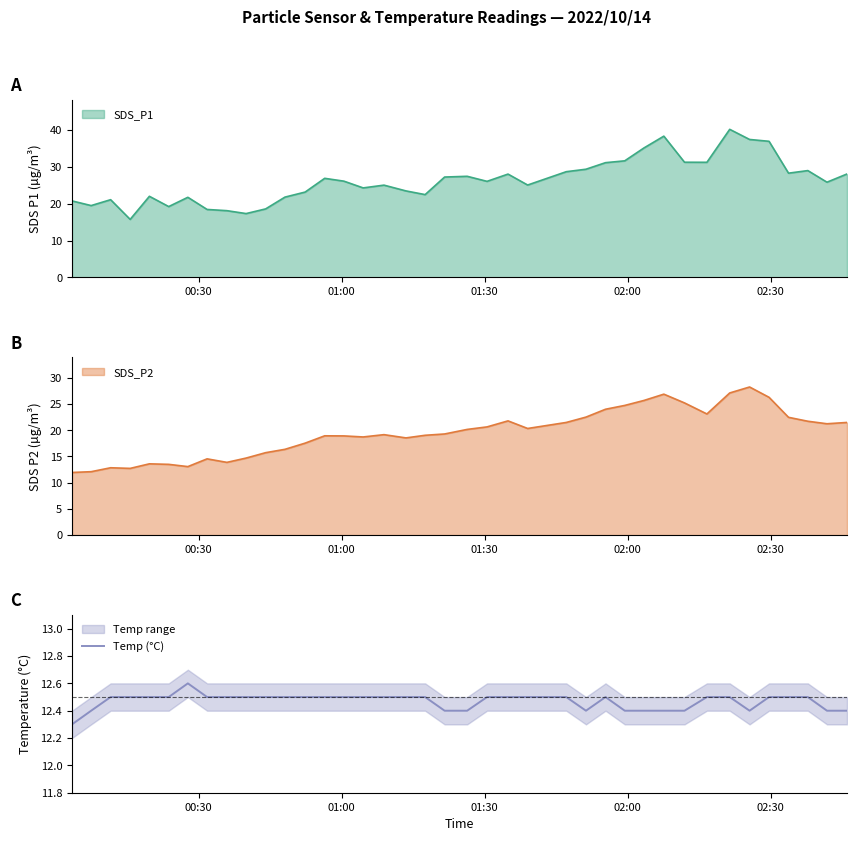

What is the lowest value of the Temp (°C) series?

12.3